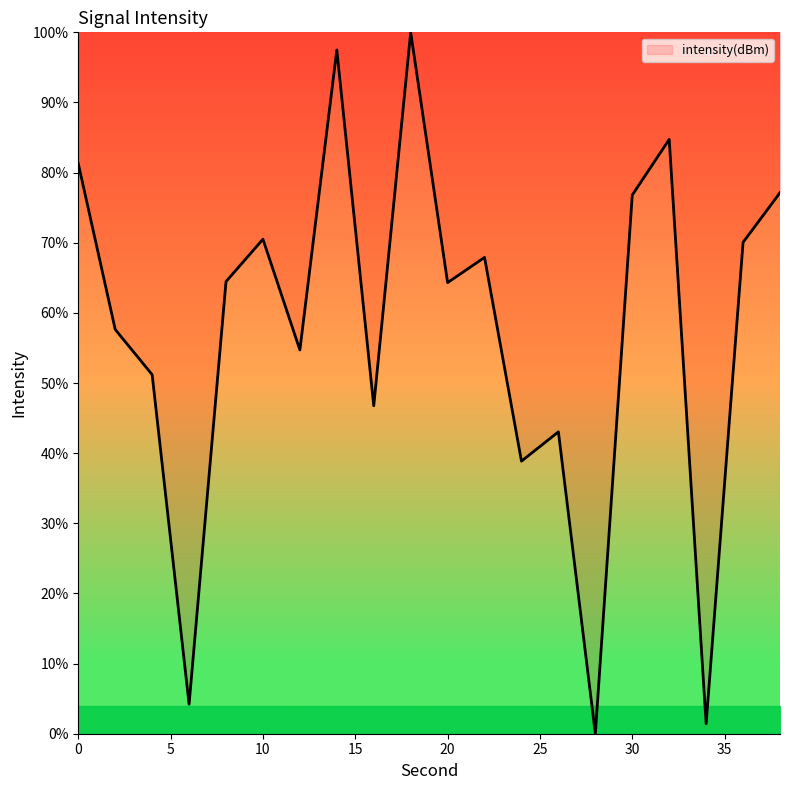

What is the greatest value displayed?

100.0